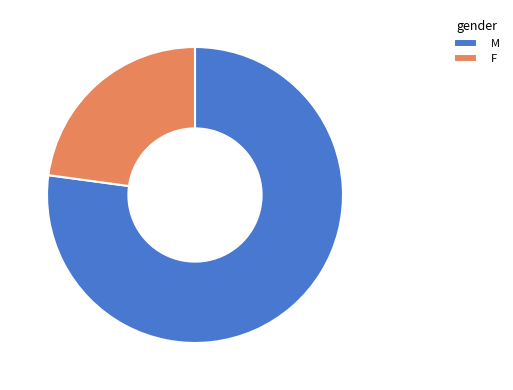

Does any single category account for the majority?

Yes